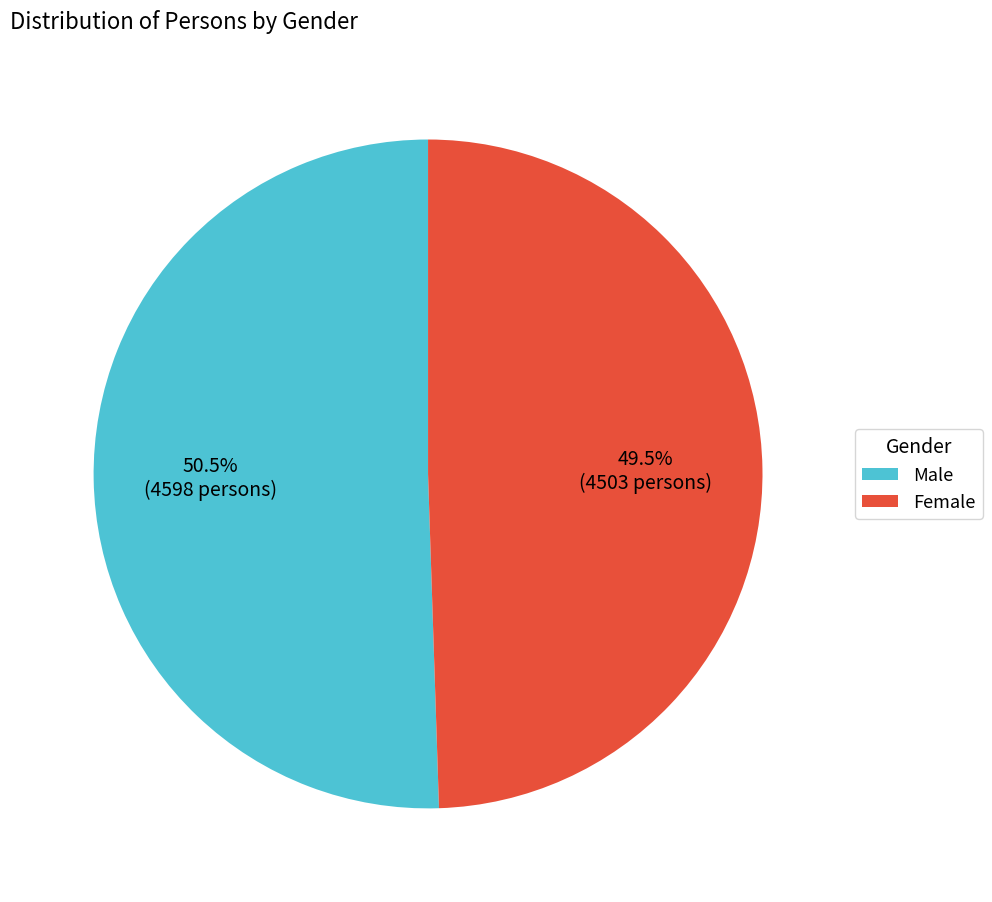

Which slice represents more than half of the pie?

Male